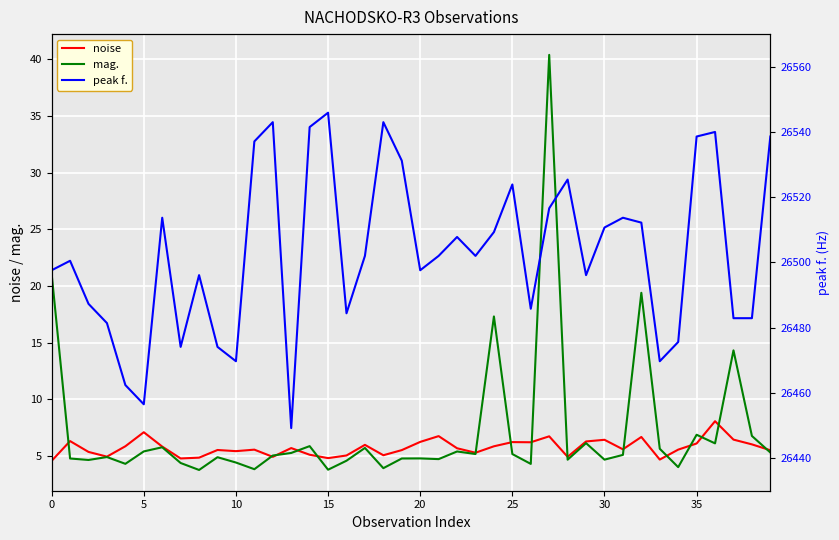

What is the maximum value for mag.?

40.4